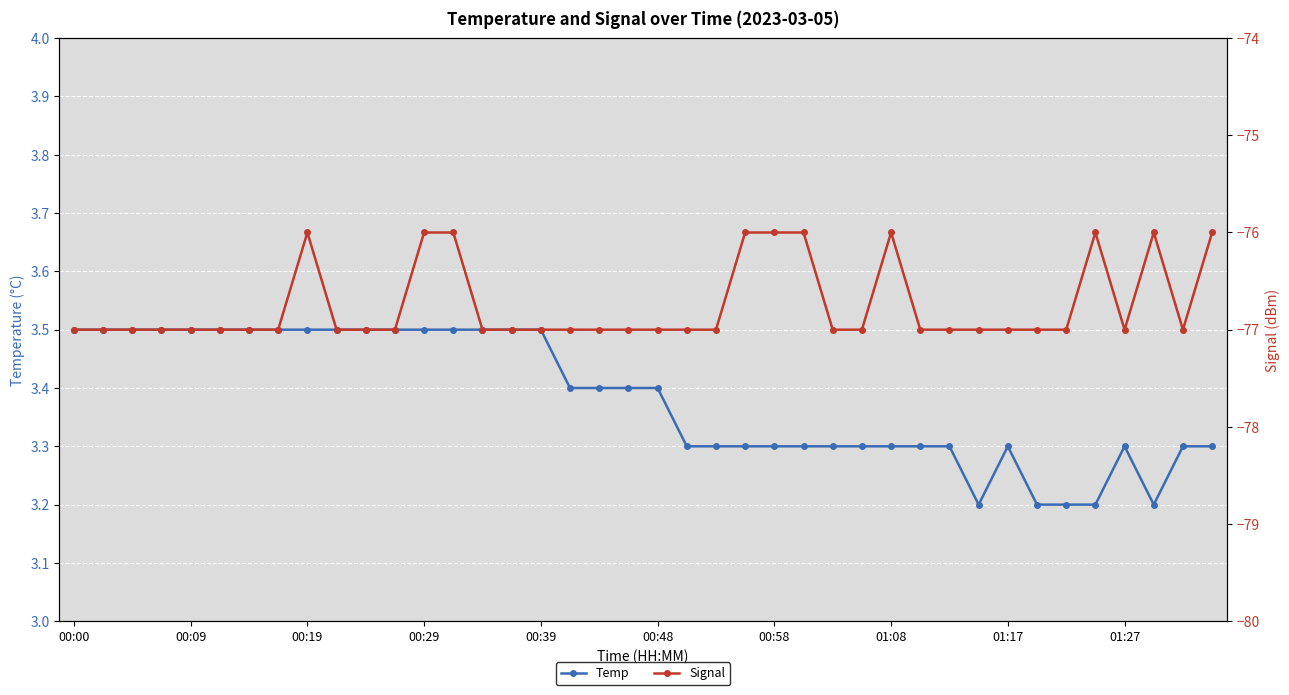

True or false: Temp and Signal cross at least once.

False